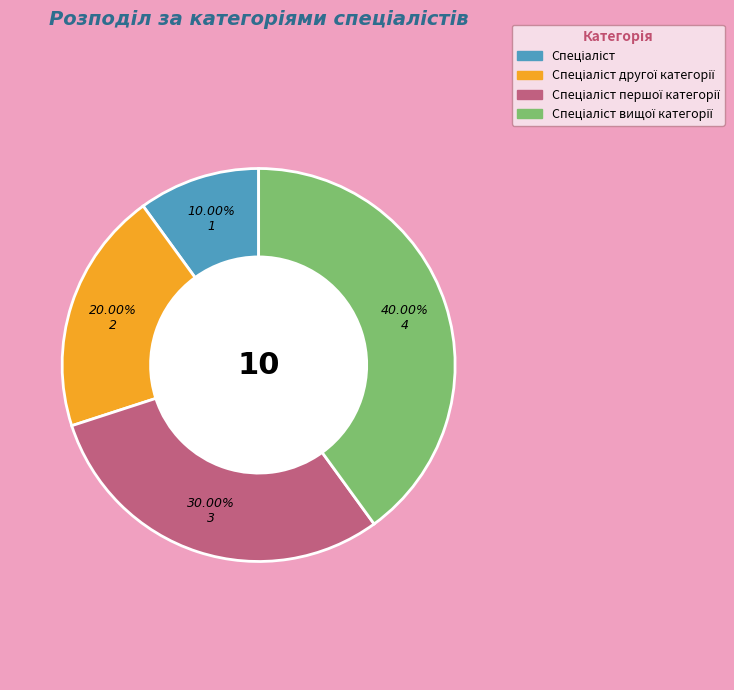

Does any single category account for the majority?

No